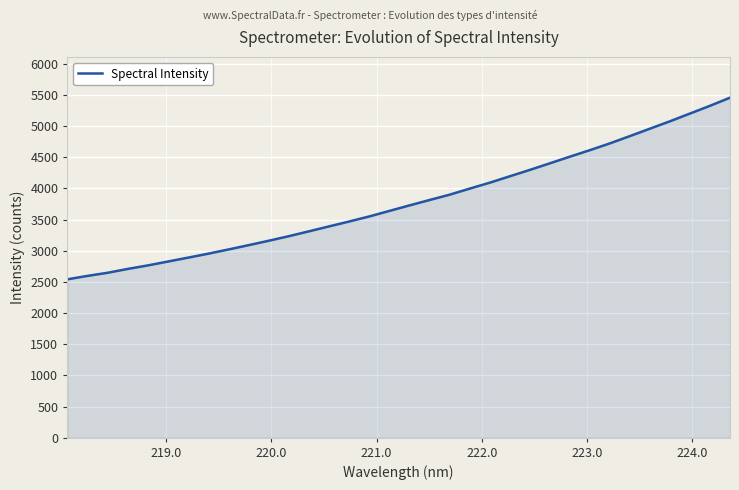

What is the difference between the maximum and minimum values?

2915.7